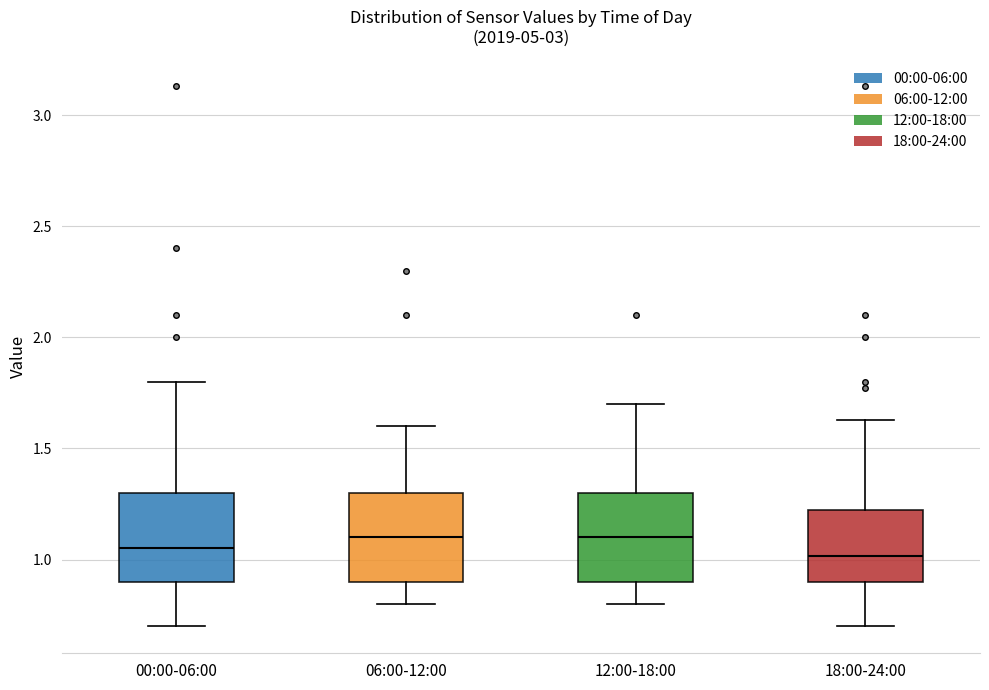

Reading left to right, transcribe this box plot: for each box, give where its median line is, the range the box spans, and where its two whiskers end, as read against the y-axis. The values are not printed on the chart, so give them approximately, as read against the axis.

00:00-06:00: median 1.05, box 0.90 to 1.30, whiskers 0.70 to 1.80
06:00-12:00: median 1.10, box 0.90 to 1.30, whiskers 0.80 to 1.60
12:00-18:00: median 1.10, box 0.90 to 1.30, whiskers 0.80 to 1.70
18:00-24:00: median 1.00, box 0.90 to 1.25, whiskers 0.70 to 1.65